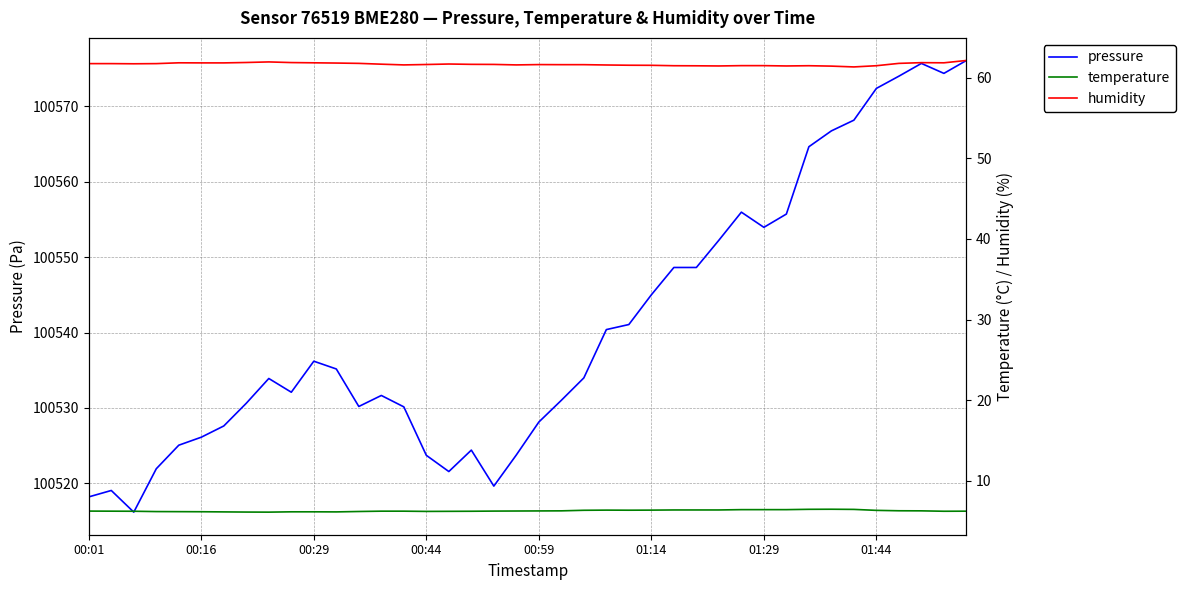

Where is pressure nearest to the value 100546?

01:14